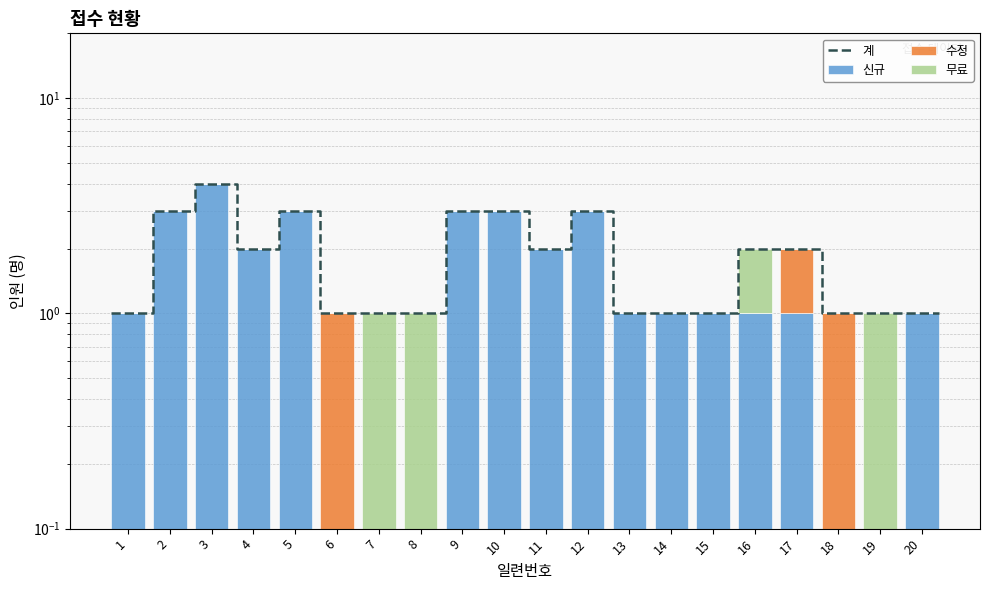

How many 무료 values are between 0 and 1?

20